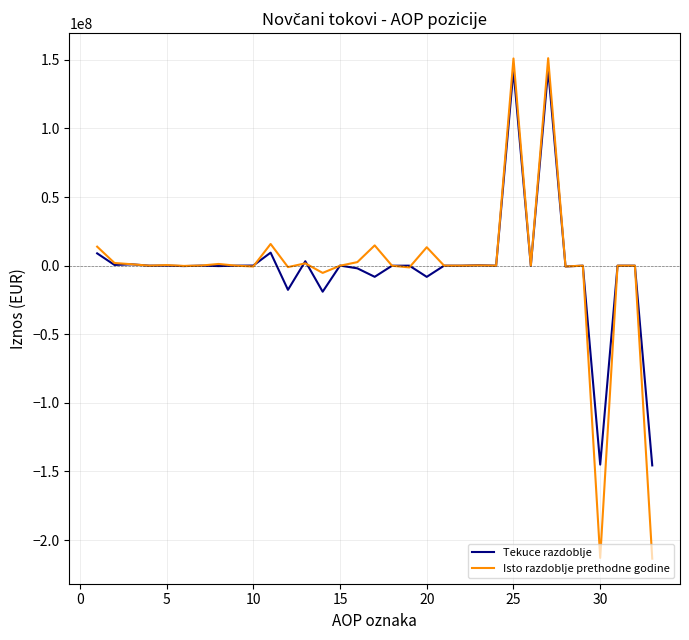

What is the maximum value shown in the chart?

151213362